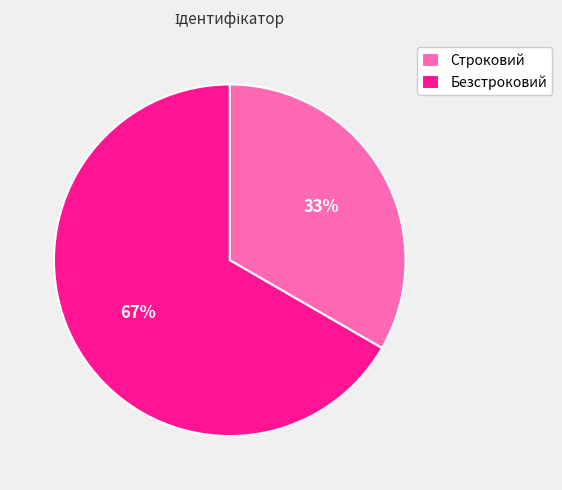

Which has a higher value, Строковий or Безстроковий?

Безстроковий